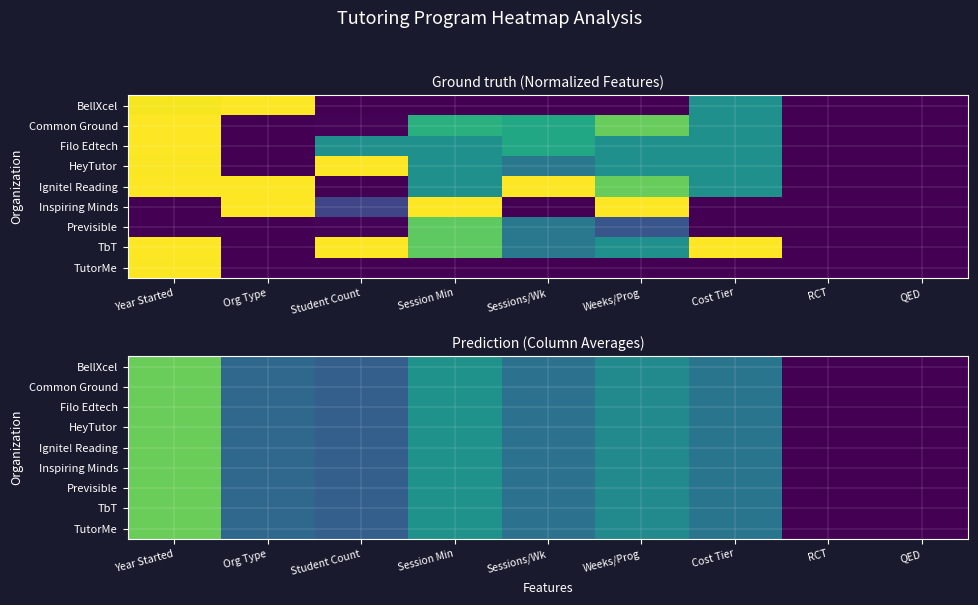

What is the total value across all series at Sessions/Wk?

3.4